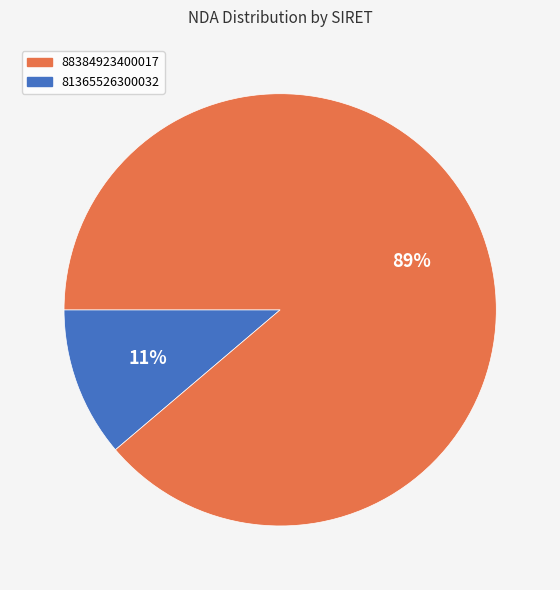

Is there a majority slice in this chart?

Yes